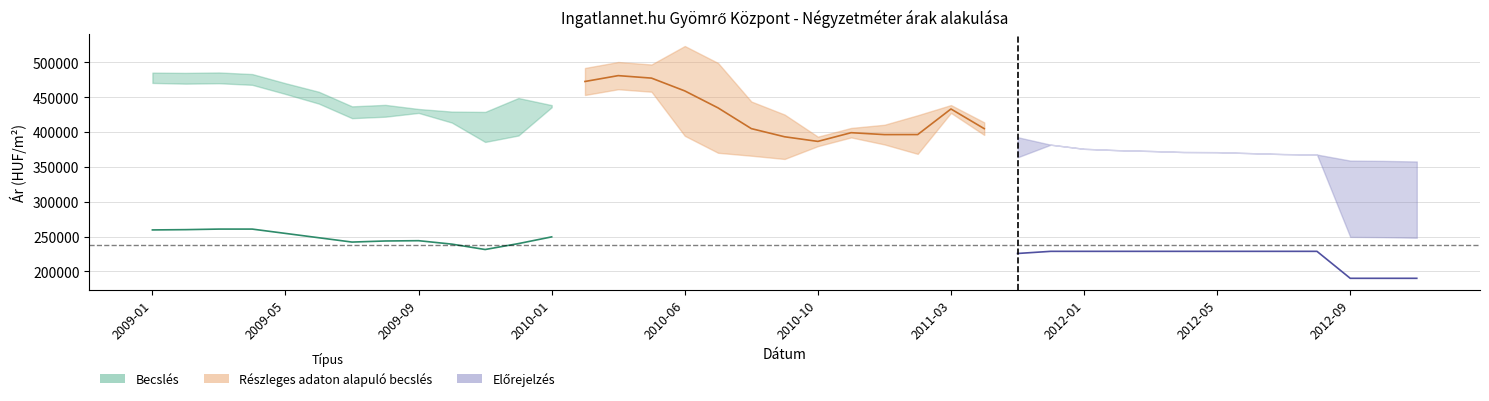

What is the minimum value for Átlagos négyzetméter ár (előrejelzés)?

190137